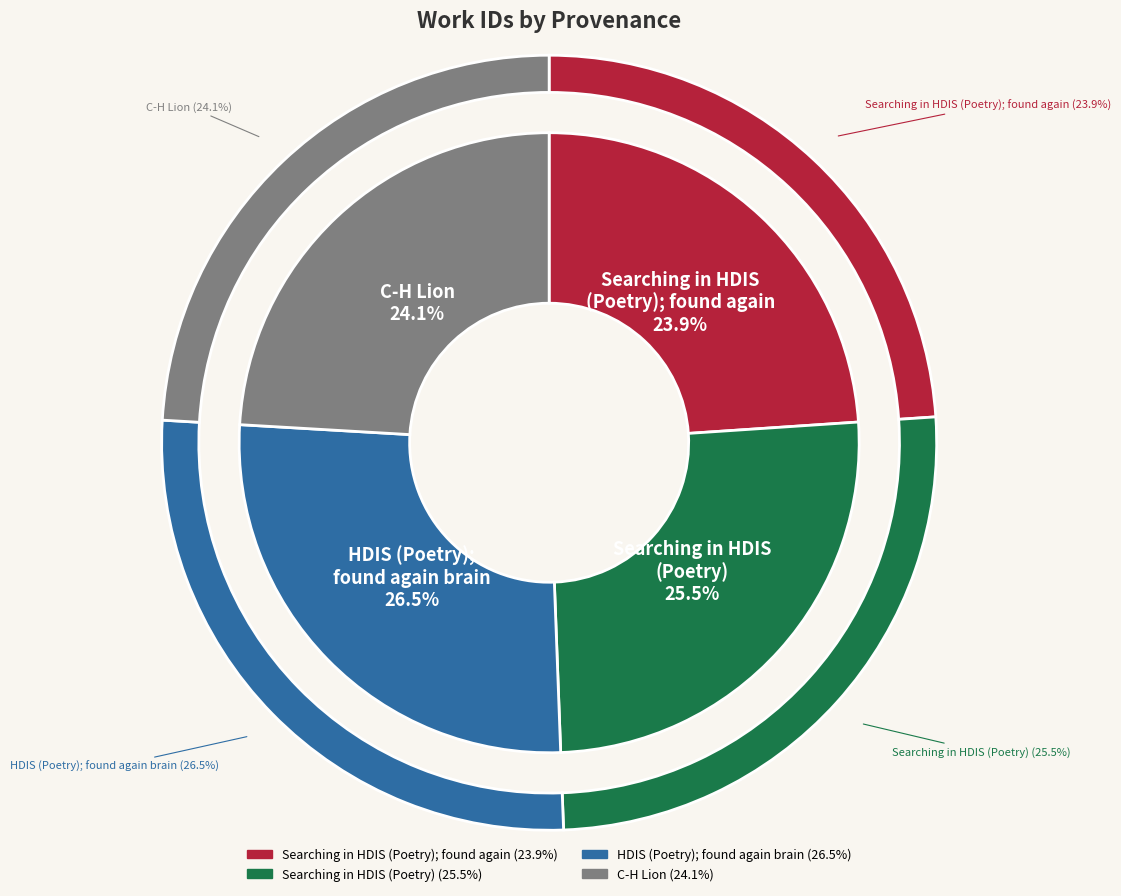

Is it true that HDIS (Poetry); found again brain is 27% of the pie?

True